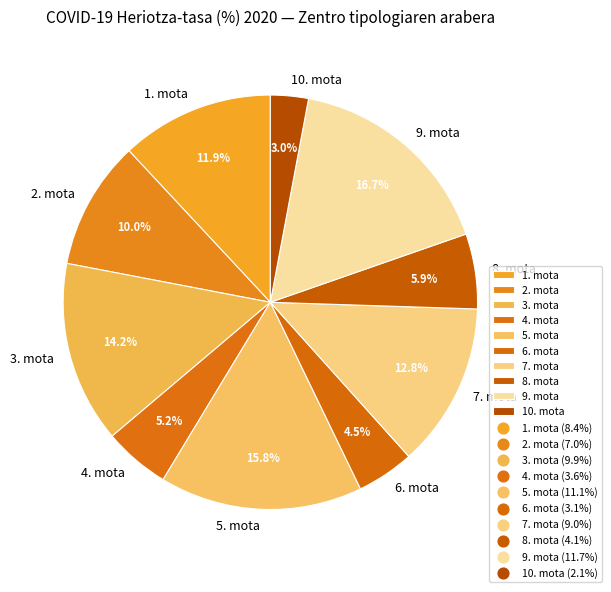

Which slice is the smallest?

10. mota